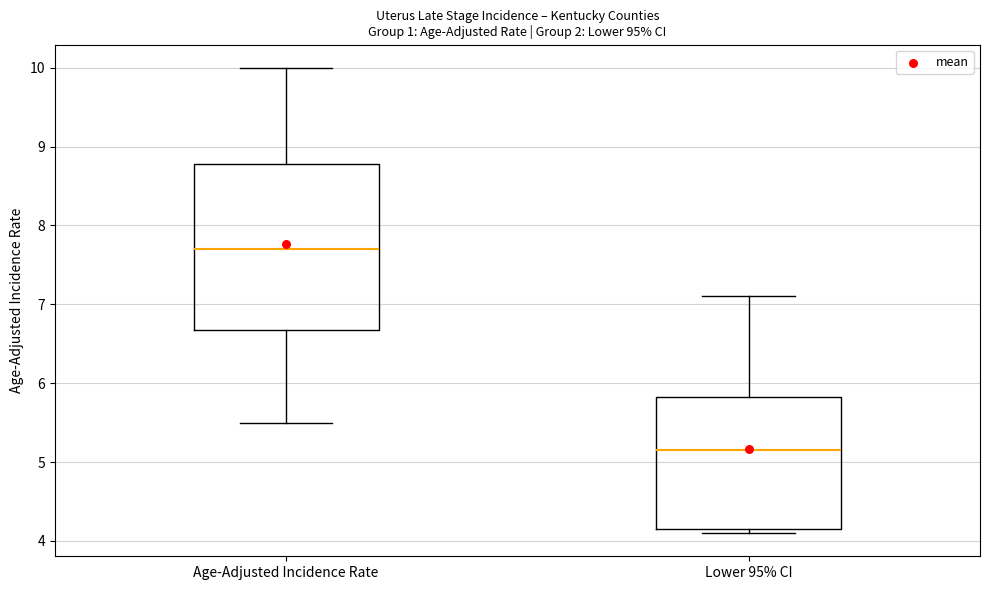

Comparing the boxes themselves (not the whiskers), which one is the tallest?

Age-Adjusted Incidence Rate